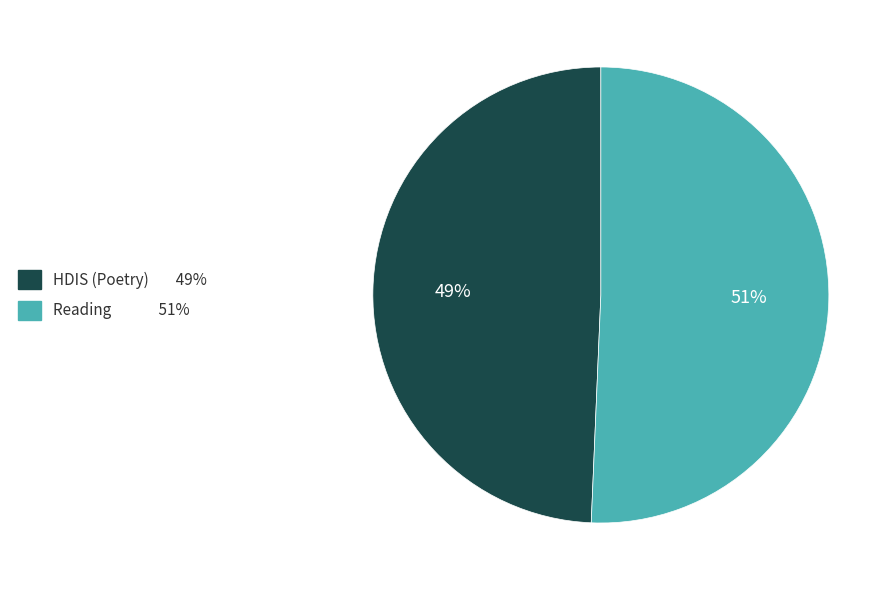

To the nearest percent, what is the combined percentage of HDIS (Poetry) and Reading?

100%